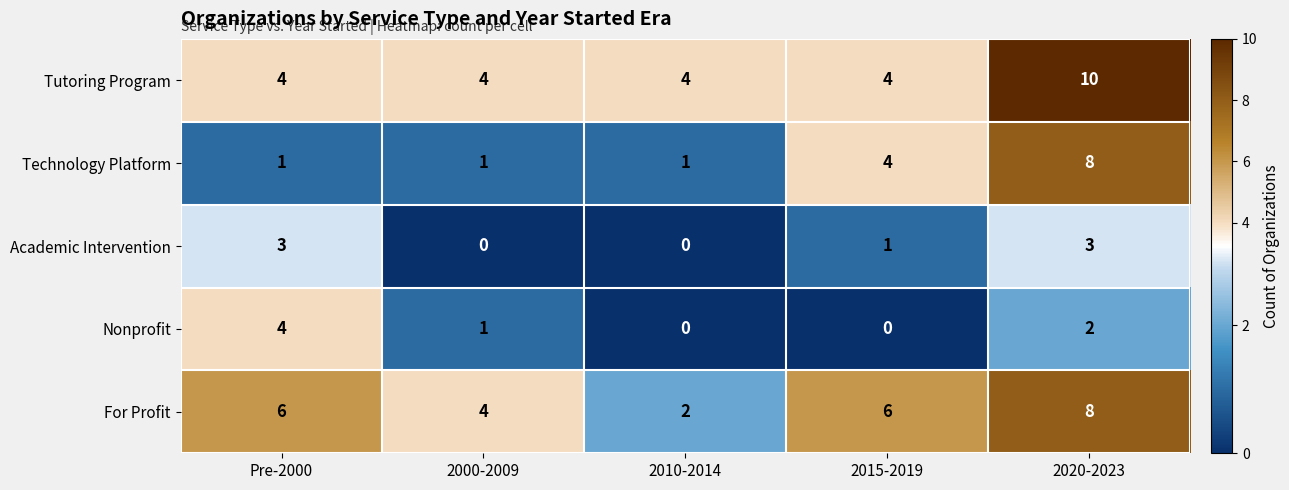

What is the greatest value displayed?

10